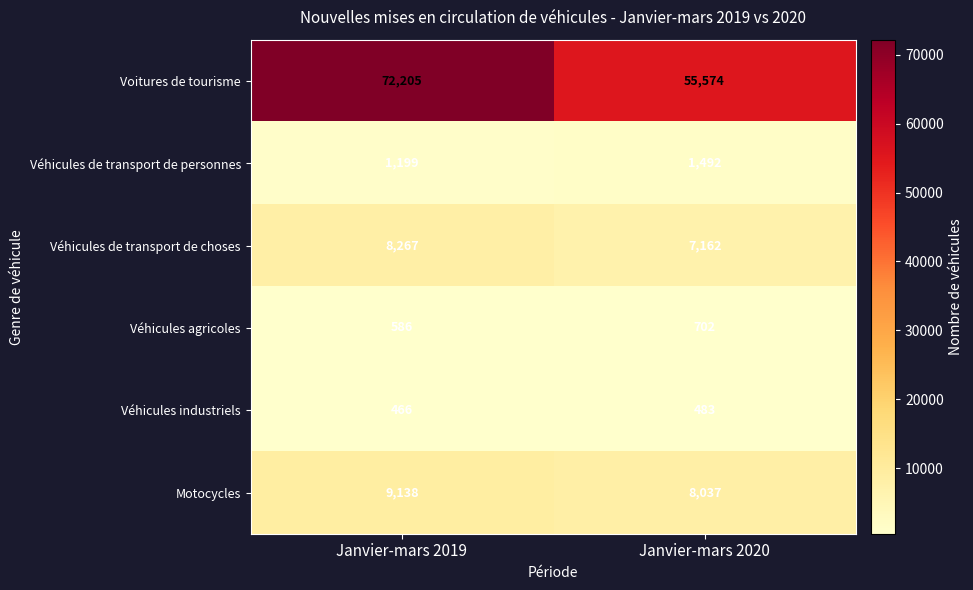

What is the sum of all Véhicules industriels values?

949